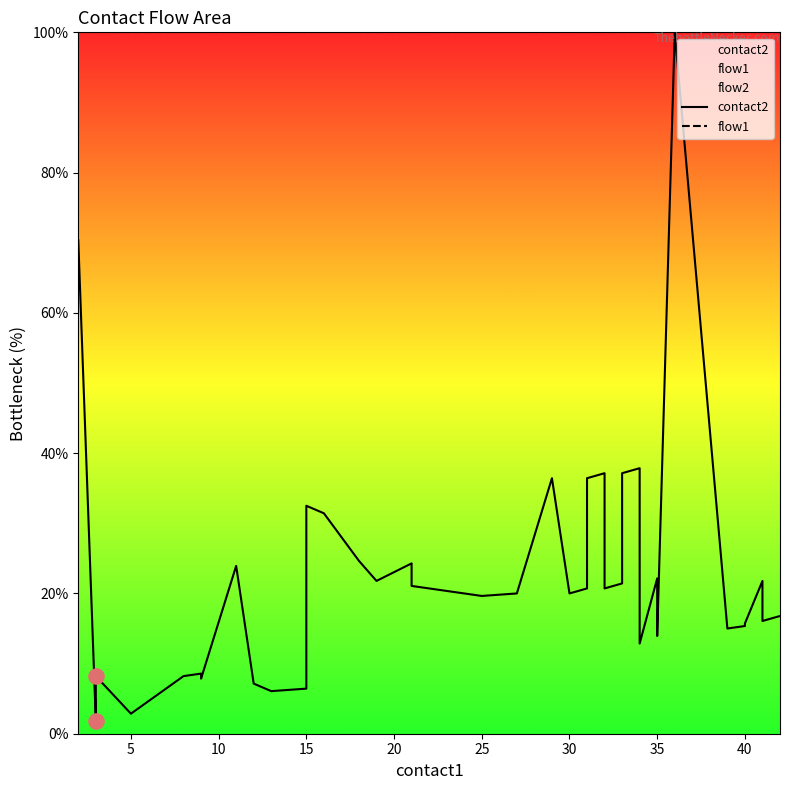

Which series contains the highest Y value?

contact2